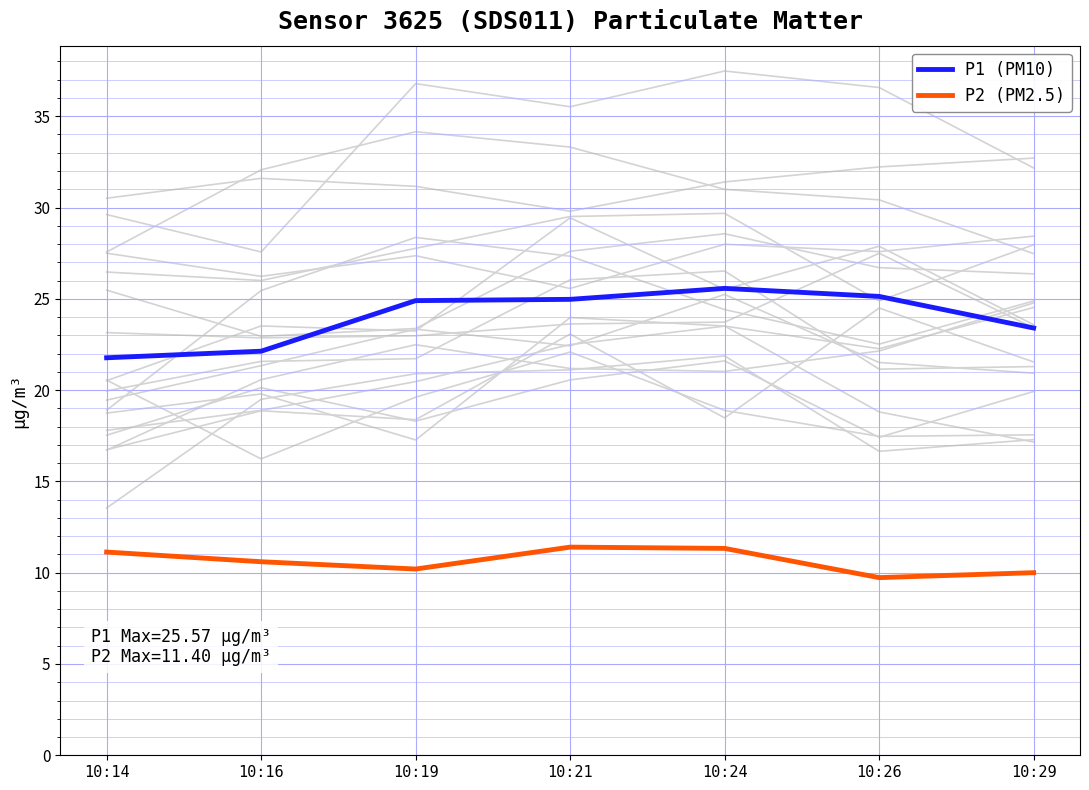

What is the sum of the P1 (PM10) values at 10:26 and 10:16?

47.3